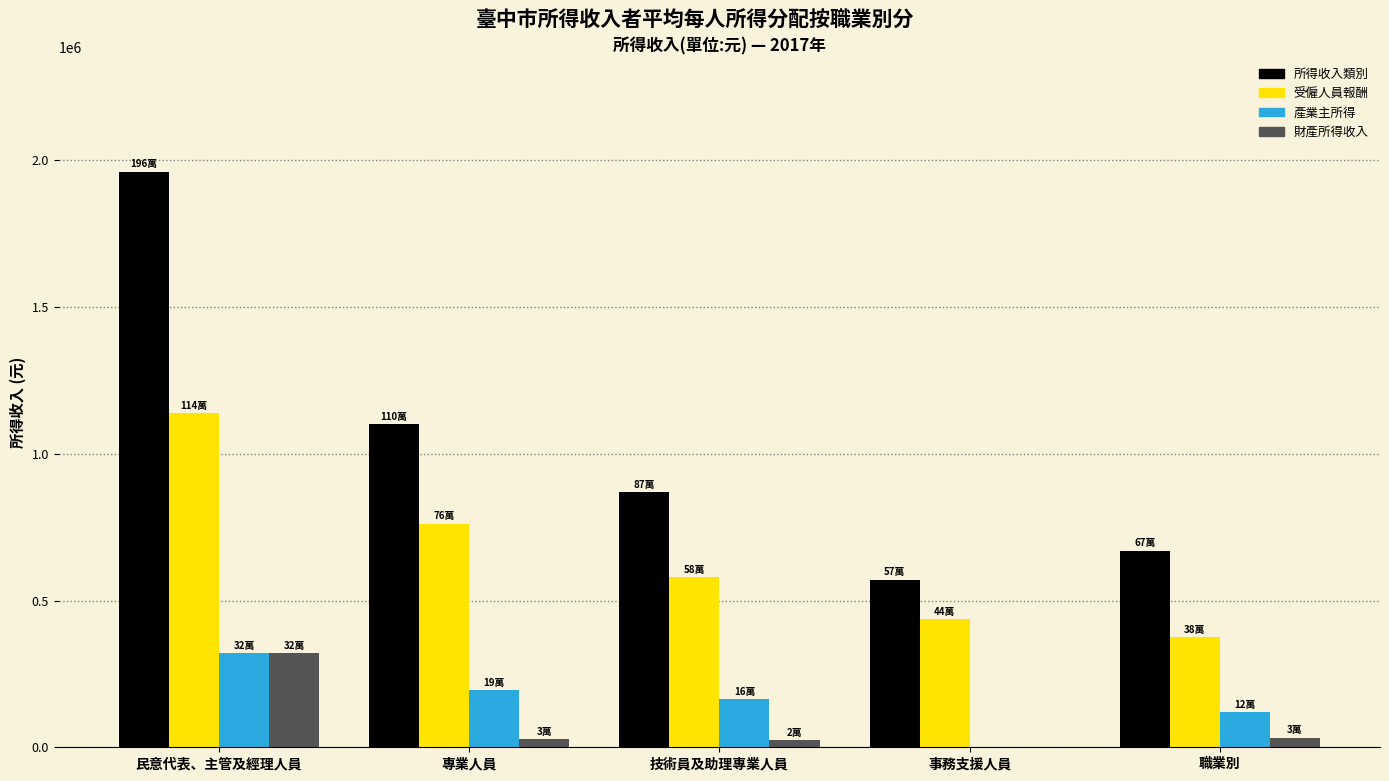

What is the sum of all 財產所得收入 values?

406075.1